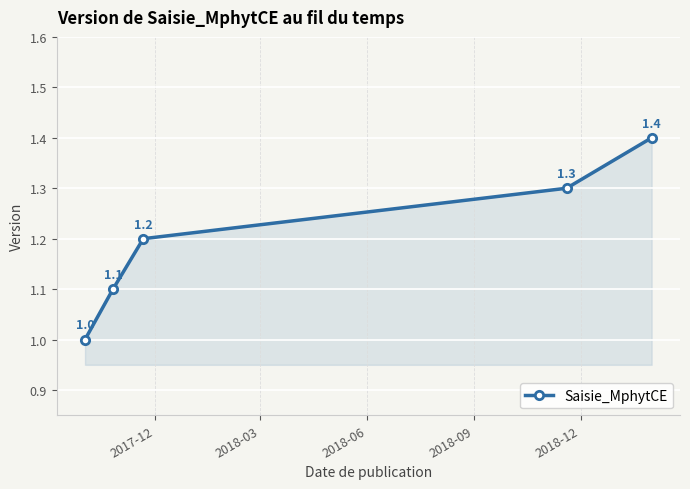

What is the value of the 4th point from the left?

1.3